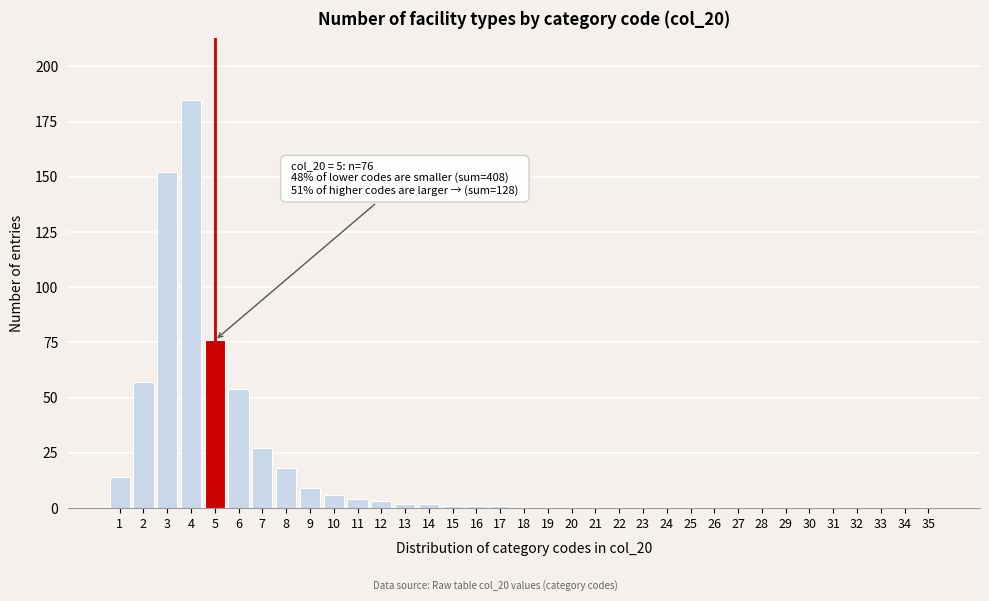

Is it true that the value at 4 is 185?

True